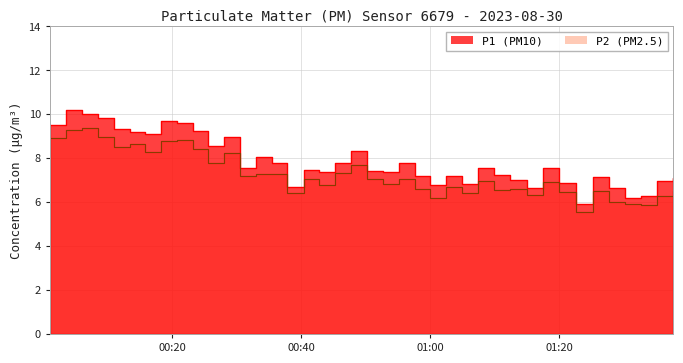

What is the minimum value for P2?

5.5